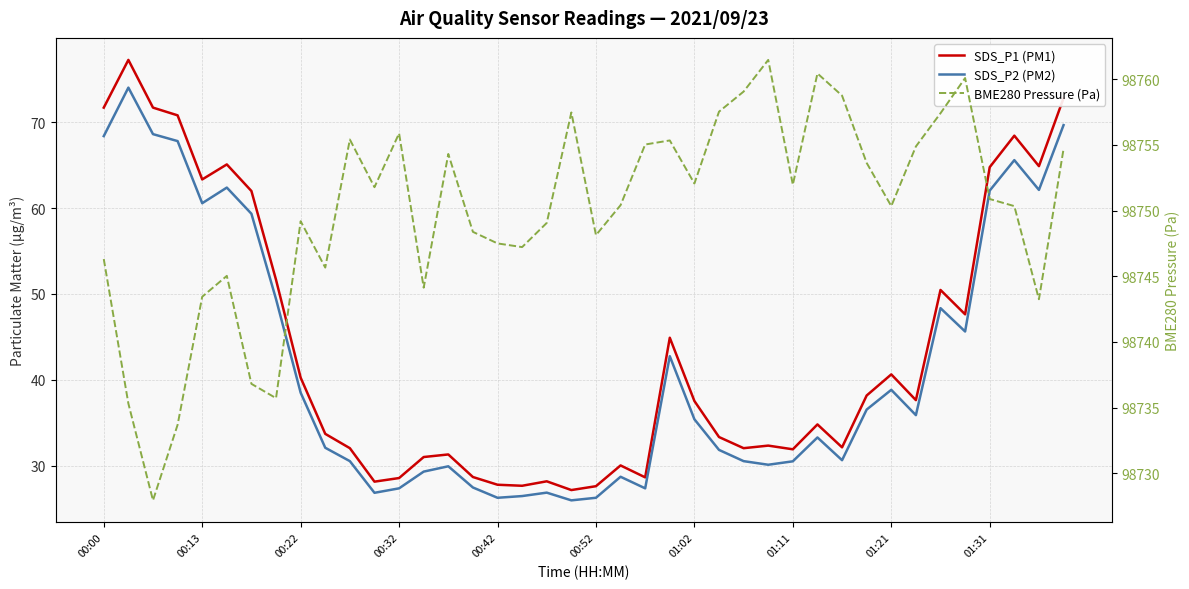

Reading right to left, transcribe all the data shown in this chart.

SDS_P1 (PM1): 72.8	64.9	68.5	64.8	47.6	50.5	37.6	40.6	38.2	32.1	34.8	31.9	32.3	32.0	33.3	37.5	44.9	28.6	30.0	27.6	27.1	28.2	27.6	27.8	28.7	31.3	31.0	28.6	28.1	32.0	33.7	40.2	51.6	62.0	65.1	63.4	70.8	71.7	77.3	71.7
SDS_P2 (PM2): 69.7	62.1	65.6	62.0	45.6	48.4	35.9	38.8	36.5	30.6	33.3	30.5	30.1	30.5	31.8	35.4	42.8	27.4	28.7	26.2	25.9	26.9	26.4	26.2	27.4	29.9	29.3	27.4	26.8	30.5	32.1	38.5	49.4	59.4	62.4	60.6	67.8	68.6	74.0	68.4
BME280 Pressure (Pa): 98754.7	98743.2	98750.3	98750.9	98760.1	98757.4	98754.9	98750.3	98753.6	98758.8	98760.4	98752.0	98761.5	98759.1	98757.5	98752.1	98755.3	98755.0	98750.4	98748.1	98757.5	98749.1	98747.2	98747.5	98748.4	98754.3	98744.1	98755.9	98751.8	98755.4	98745.7	98749.2	98735.7	98736.8	98745.0	98743.4	98733.7	98727.9	98735.3	98746.3